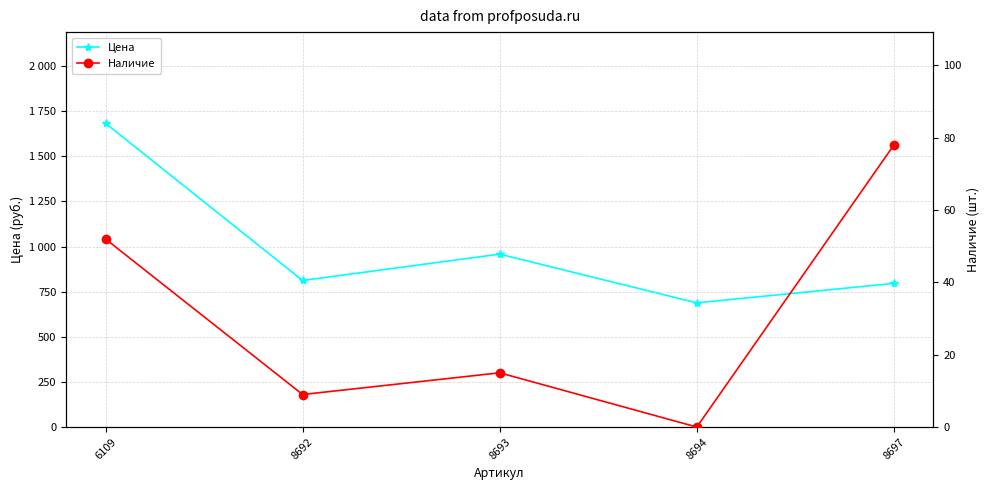

The Цена series shows 1520 at 8693. True or false?

False